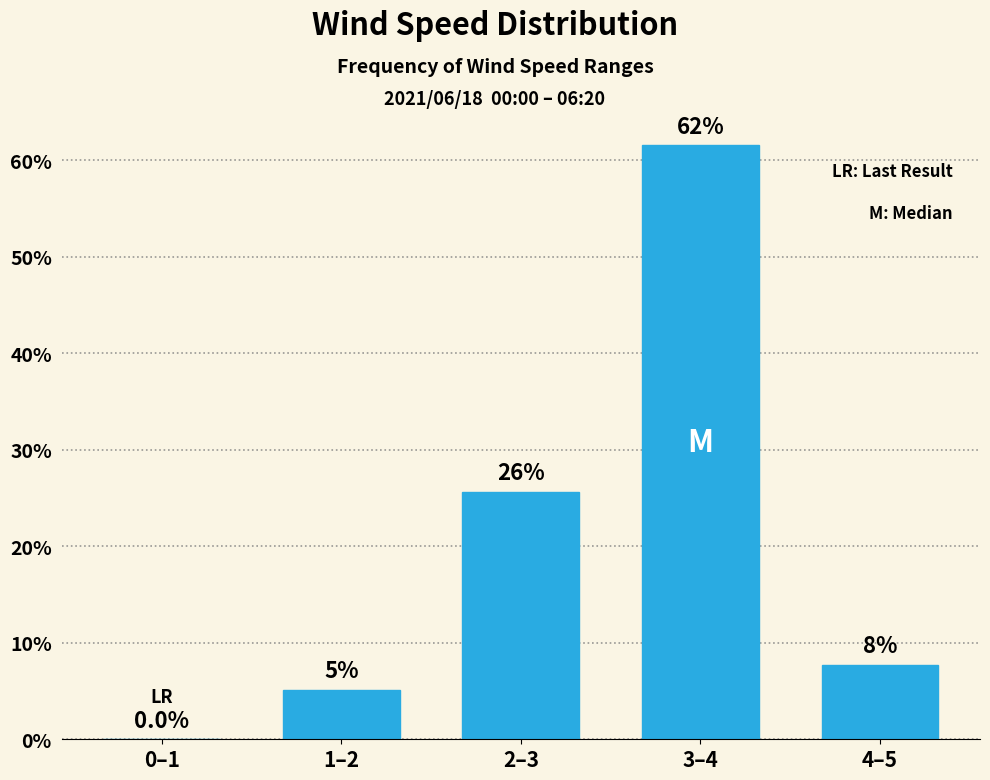

Rank the categories by value from lowest to highest.

0–1, 1–2, 4–5, 2–3, 3–4